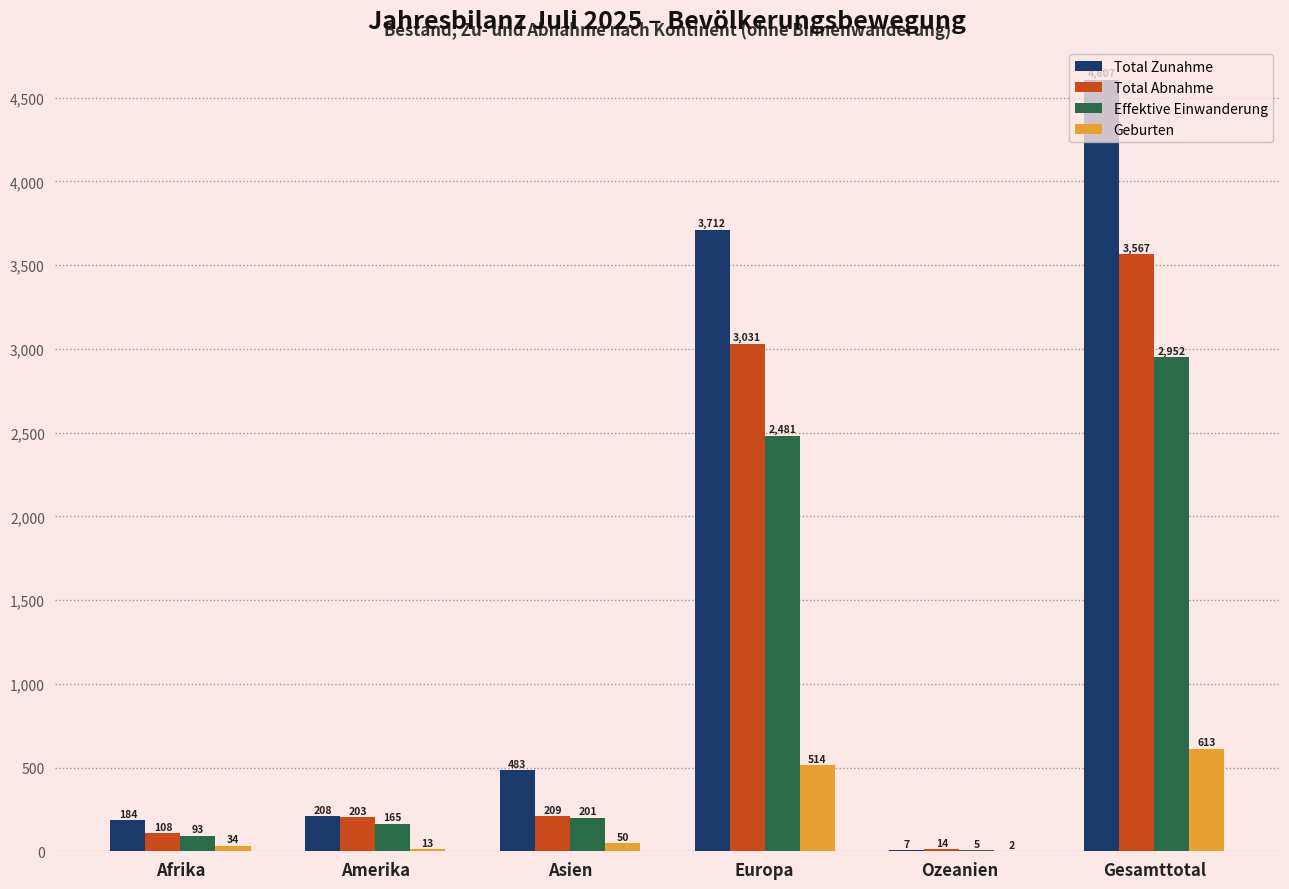

Is the value of Total Abnahme at Afrika greater than the value of Effektive Einwanderung at Ozeanien?

Yes